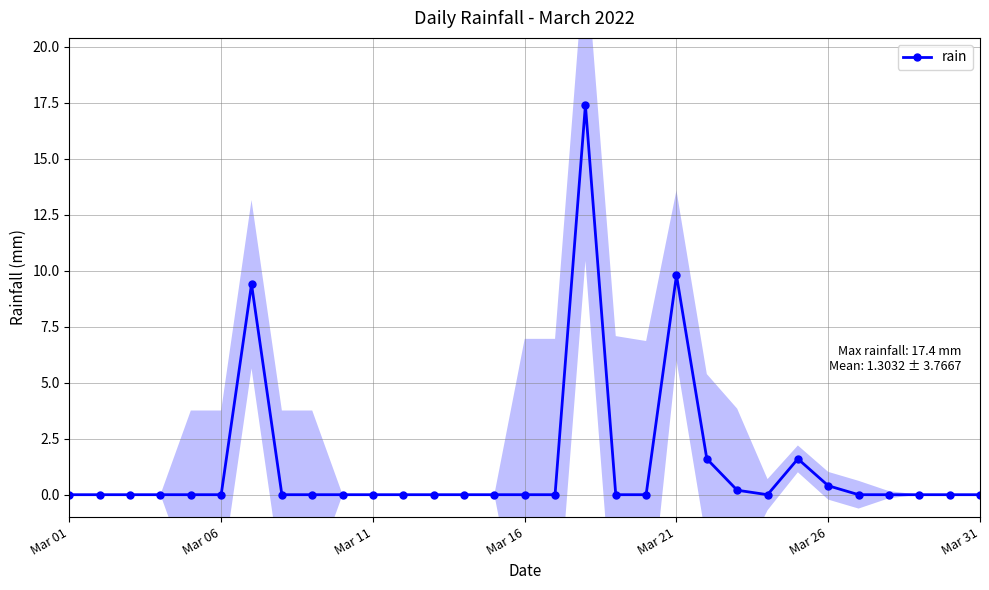

True or false: rain has more than 0 points higher than both neighbors.

True